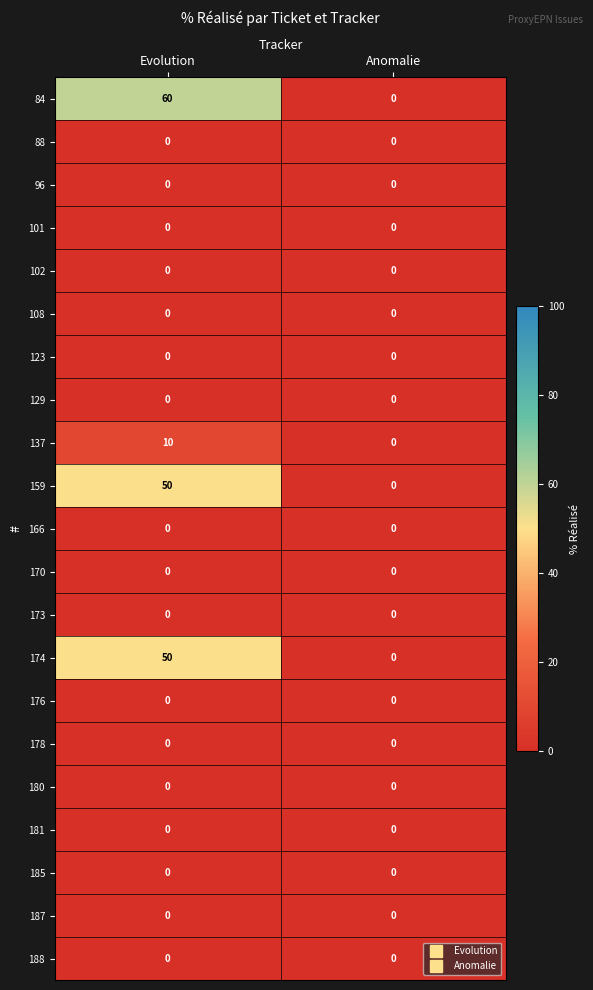

Which series has the largest total across all categories?

84